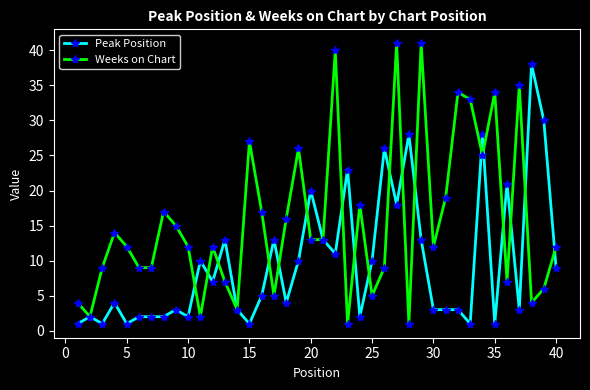

What is the value of the Weeks on Chart point at the 39th from the left?

6